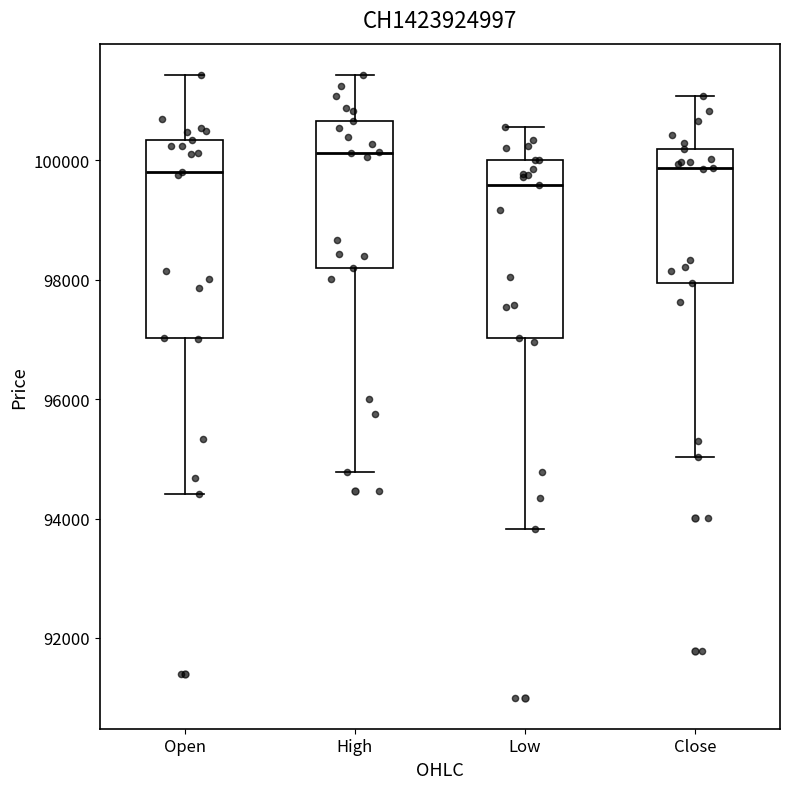

Where does the lower whisker of the box for Close end on the y-axis? The values are not printed on the chart, so give them approximately, as read against the axis.

95000